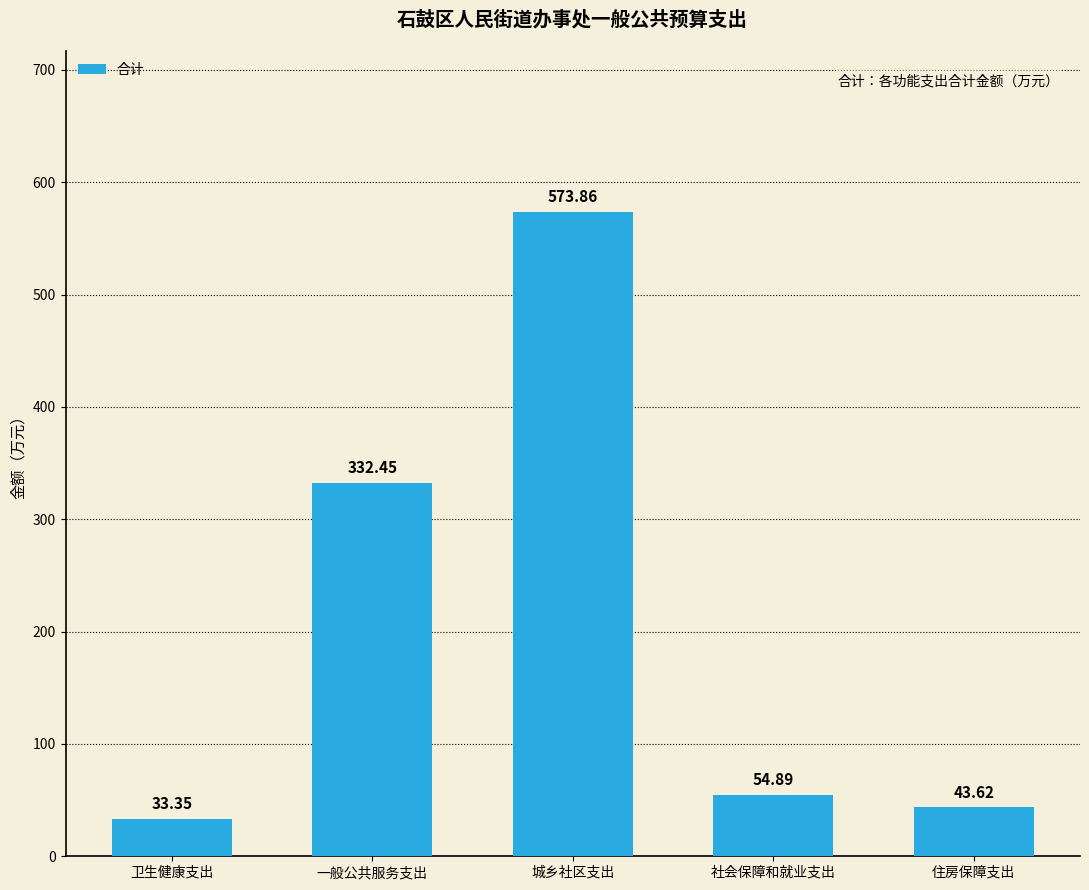

Rank the categories by value from lowest to highest.

卫生健康支出, 住房保障支出, 社会保障和就业支出, 一般公共服务支出, 城乡社区支出